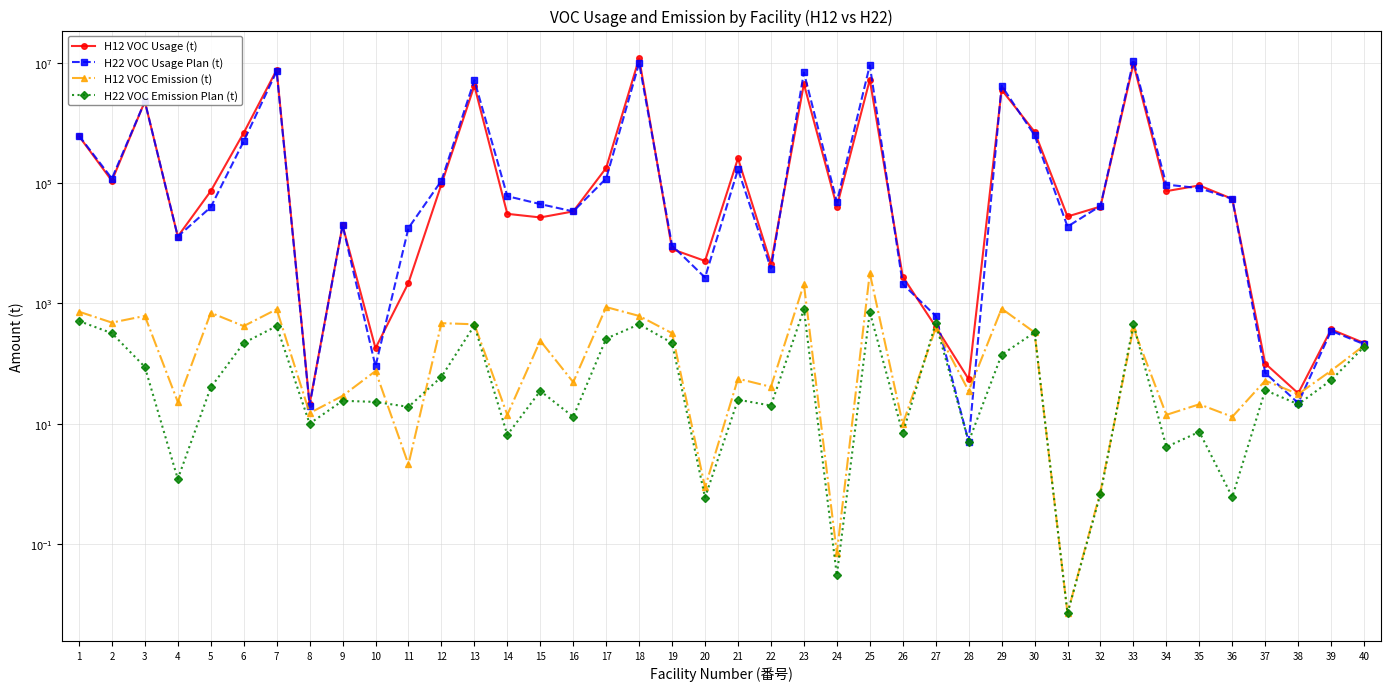

Is it true that H12 VOC Usage (t) equals 14011.3 at 31?

False